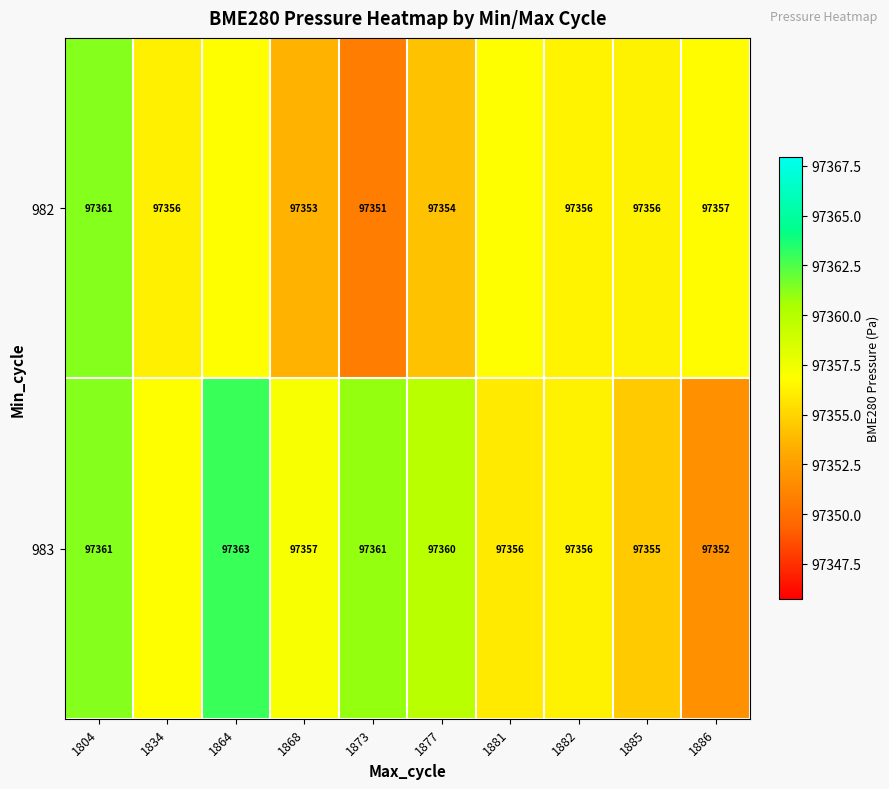

Is the value of 983 at 1877 greater than the value of 982 at 1882?

Yes